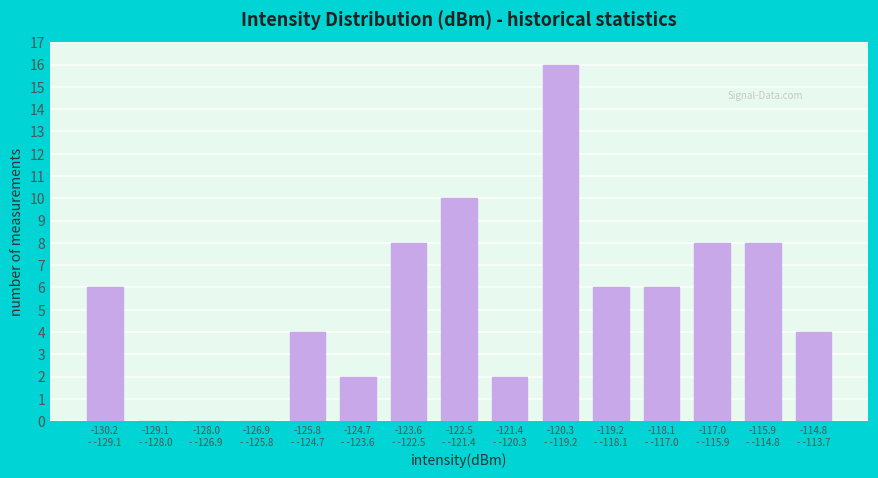

What is the sum of all values?

80